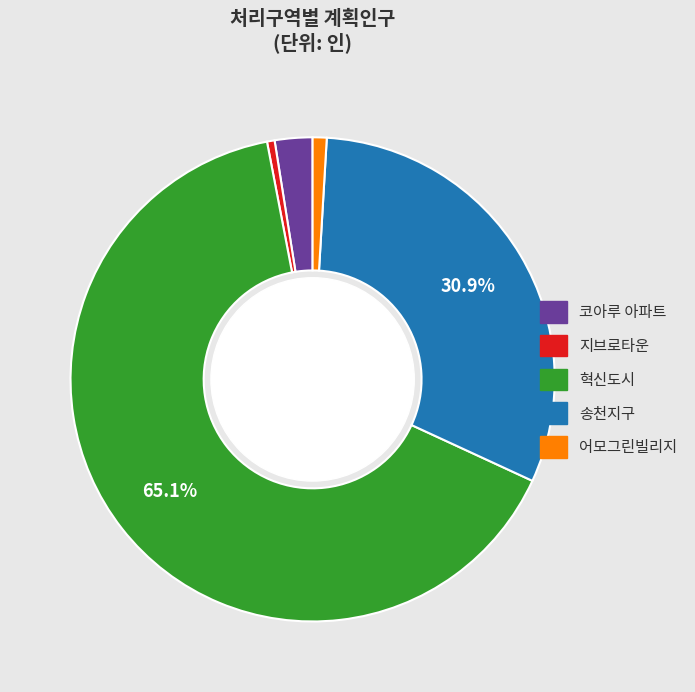

Is 혁신도시 the majority of the pie?

Yes